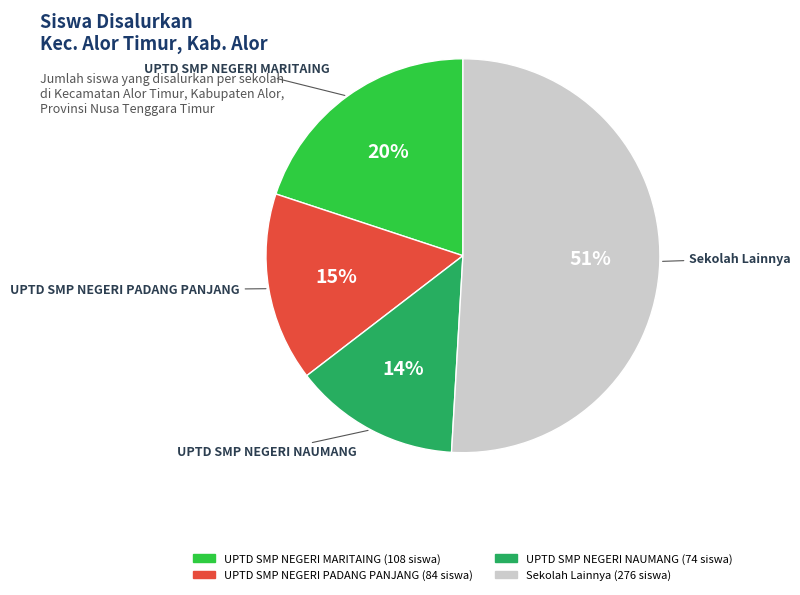

Does any single category account for the majority?

Yes